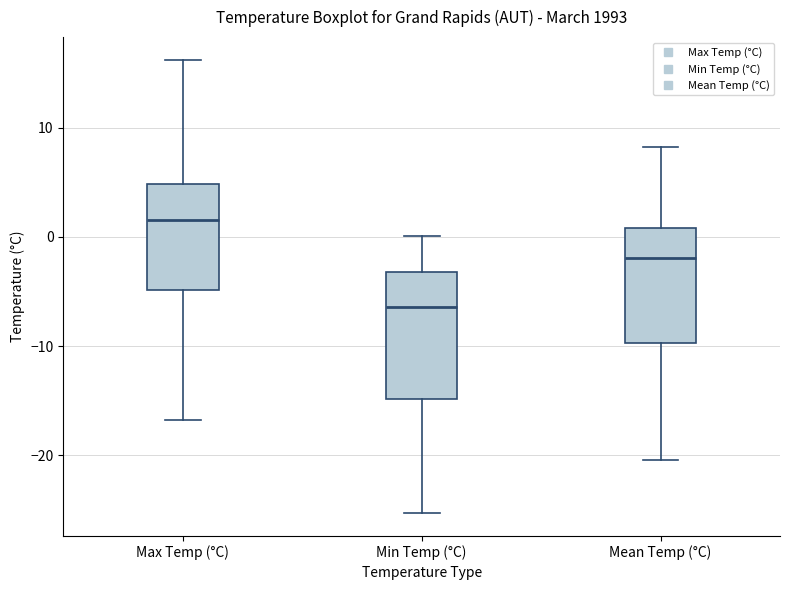

Reading left to right, transcribe this box plot: for each box, give where its median line is, the range the box spans, and where its two whiskers end, as read against the y-axis. The values are not printed on the chart, so give them approximately, as read against the axis.

Max Temp (°C): median 2, box -5 to 5, whiskers -17 to 16
Min Temp (°C): median -6, box -15 to -3, whiskers -25 to 0
Mean Temp (°C): median -2, box -10 to 1, whiskers -20 to 8